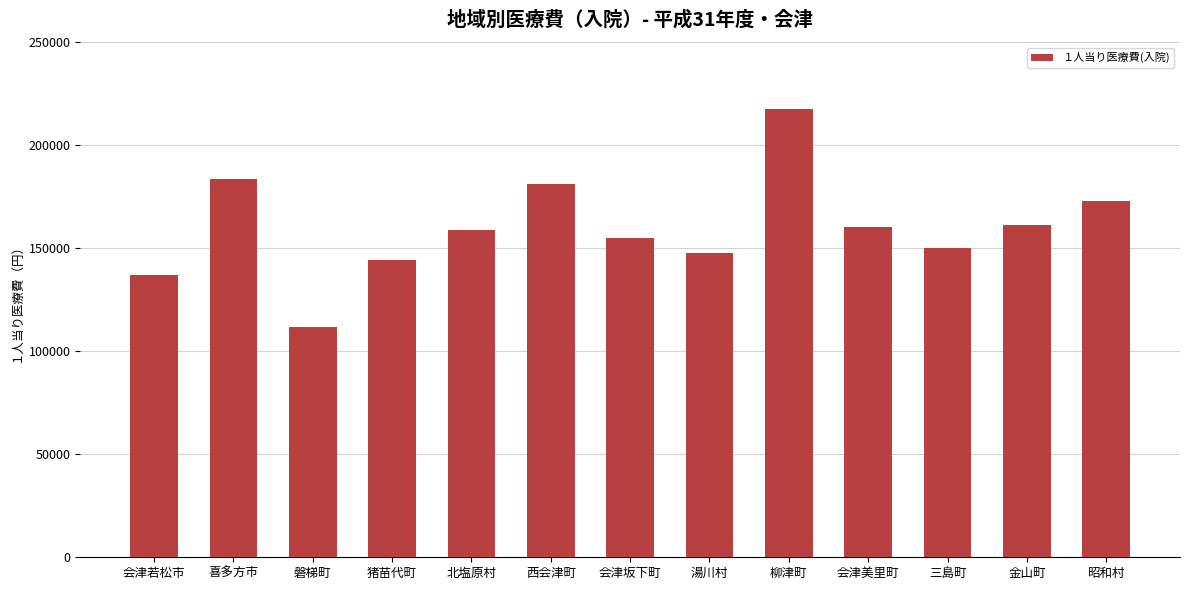

What is the label of the 1st bar from the right?

昭和村